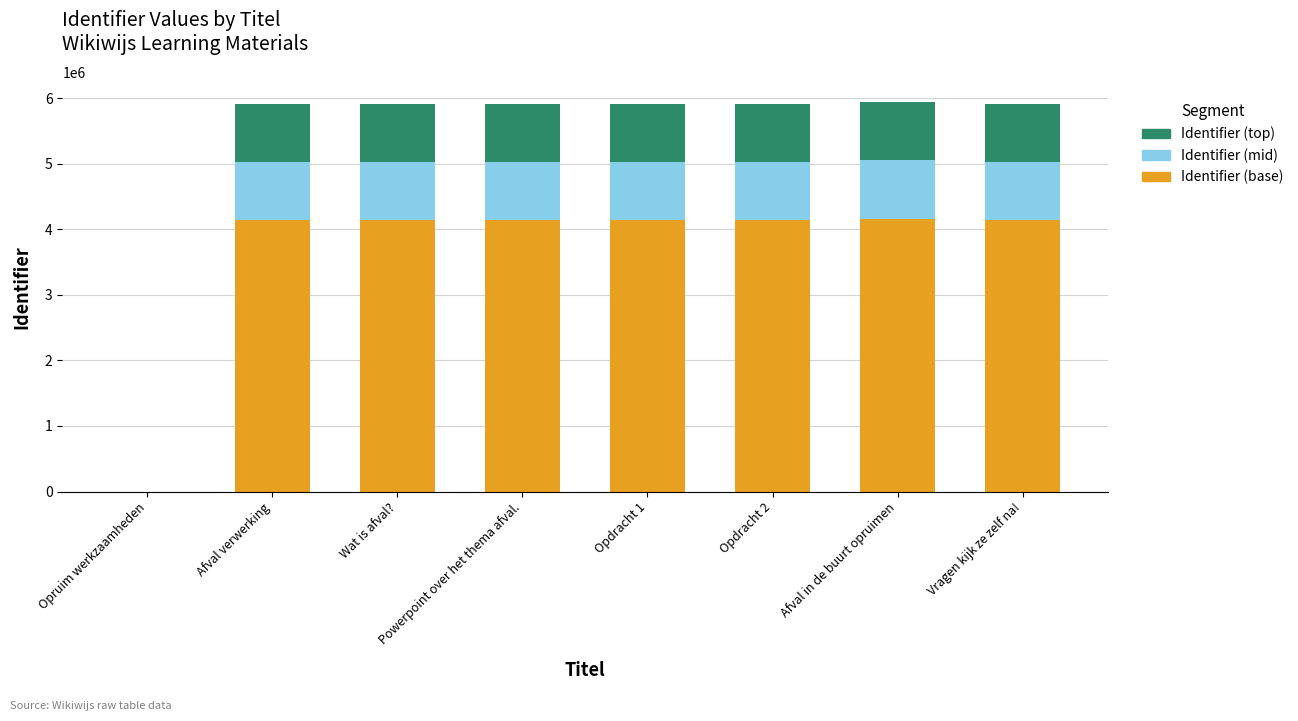

Read the Identifier (base) value at Powerpoint over het thema afval..

4136897